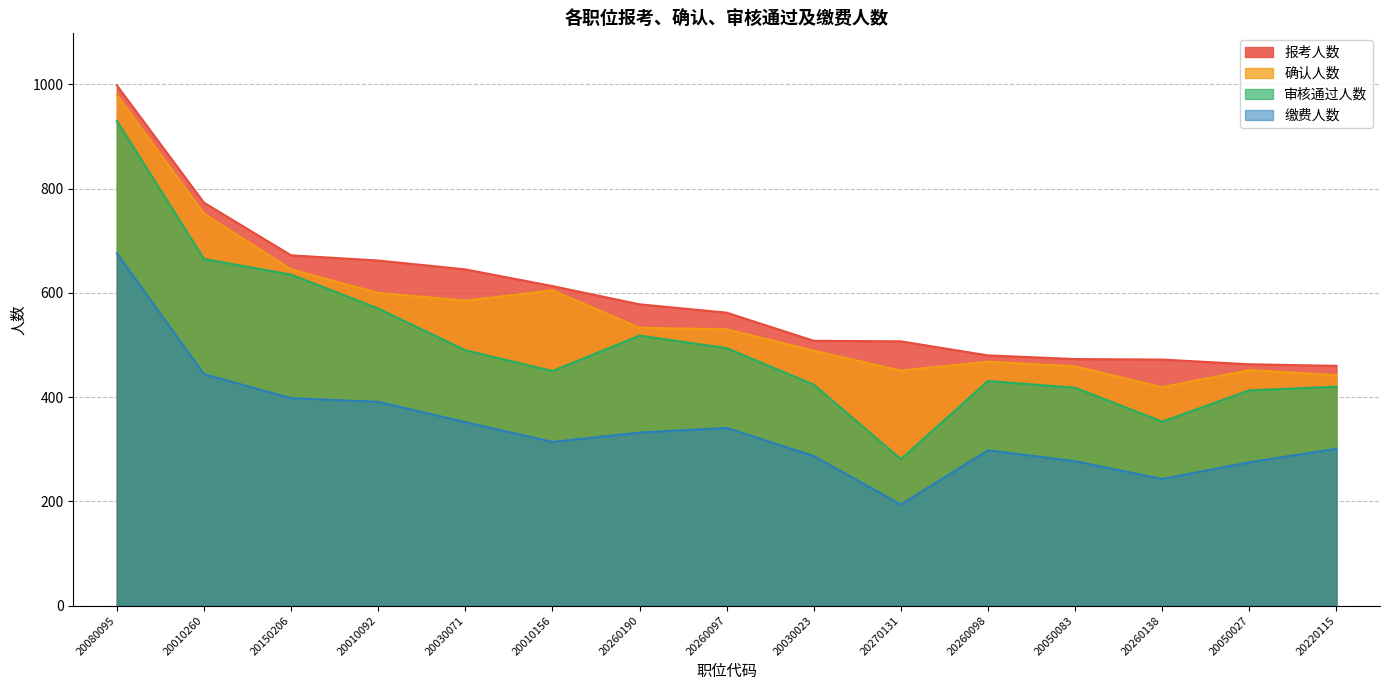

In 审核通过人数, how many points are higher than both neighbors (excluding endpoints)?

2